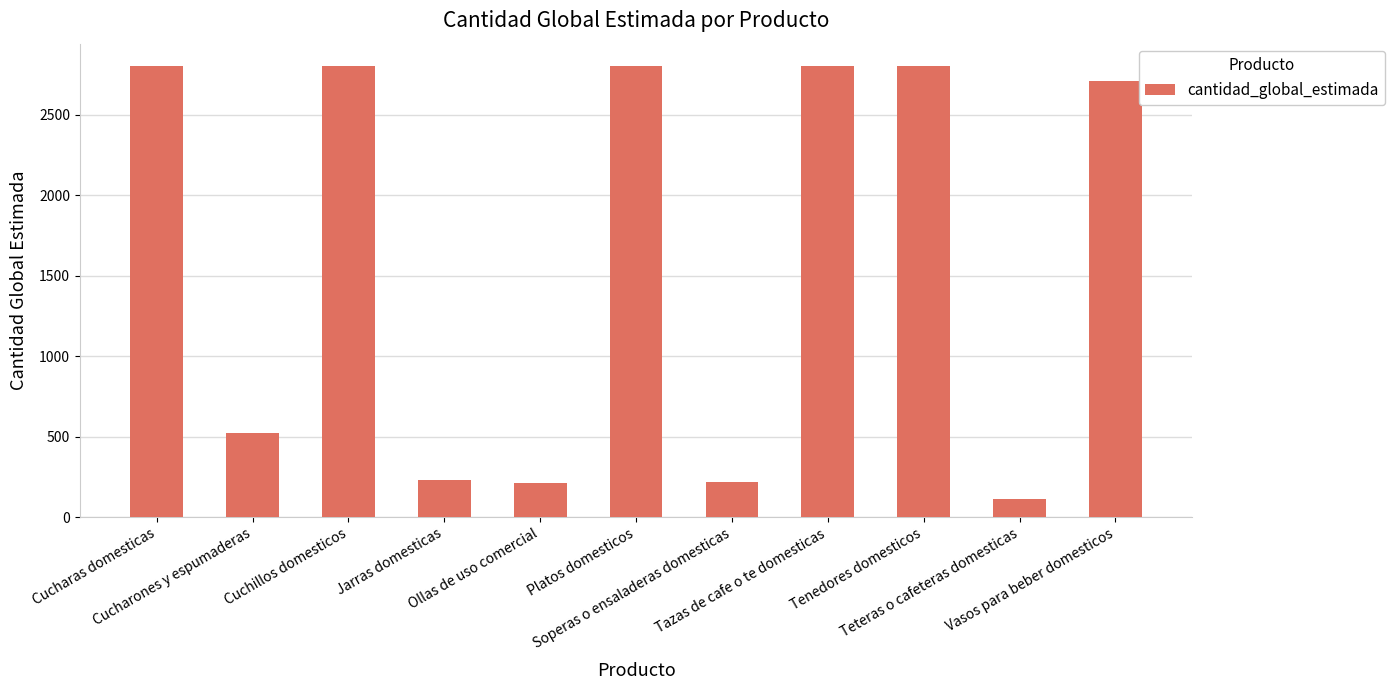

What position from the left is Platos domesticos?

6